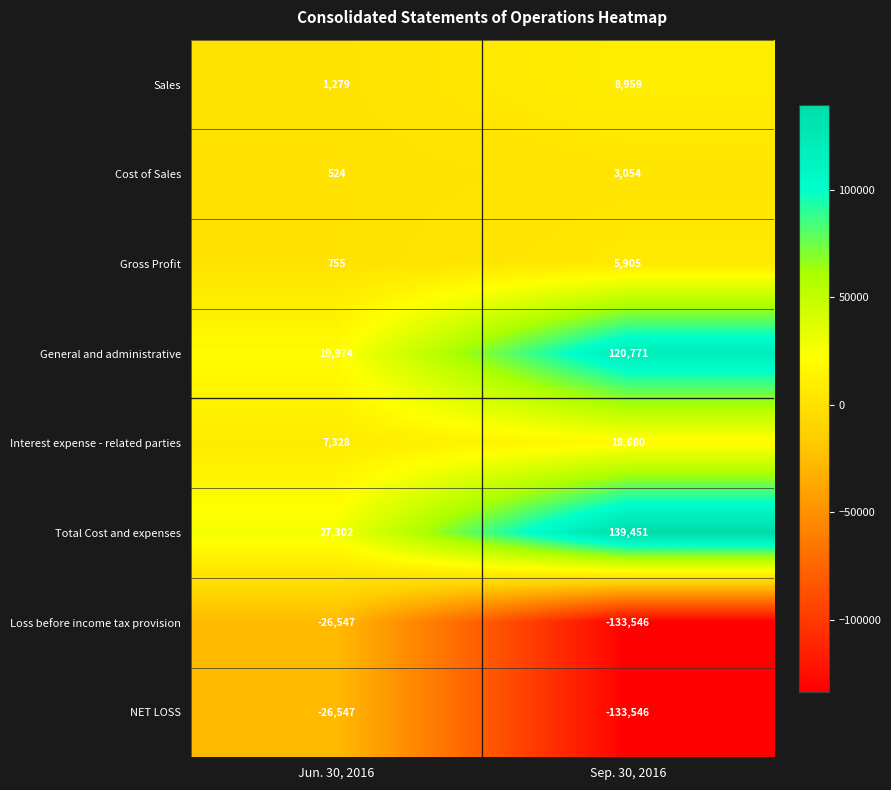

At which category is the sum across all series the highest?

Sep. 30, 2016